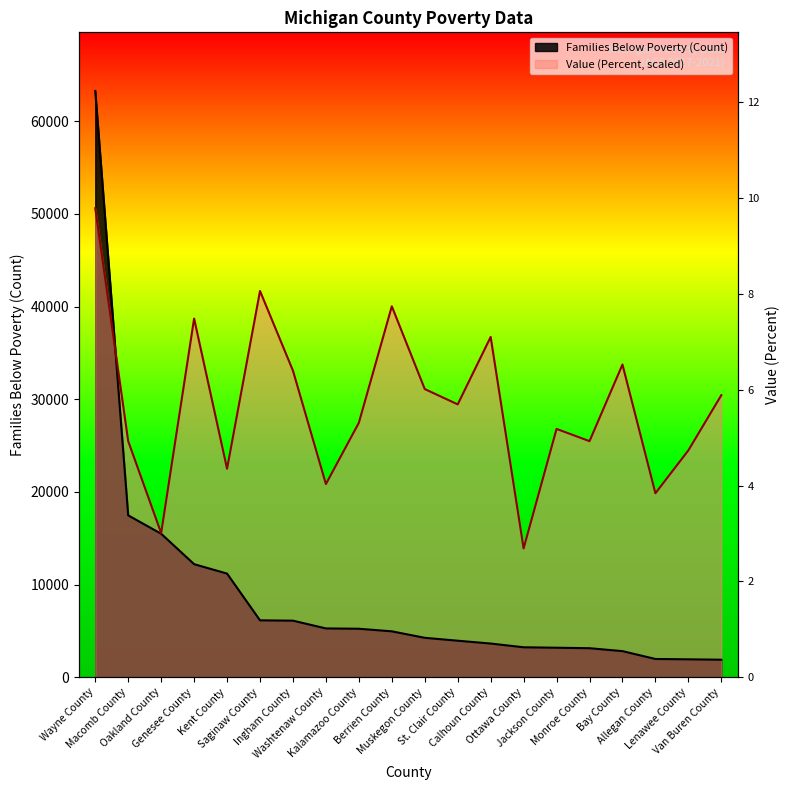

After their last crossing, which series has the higher values: Value (Percent) or Families Below Poverty (Count)?

Value (Percent)